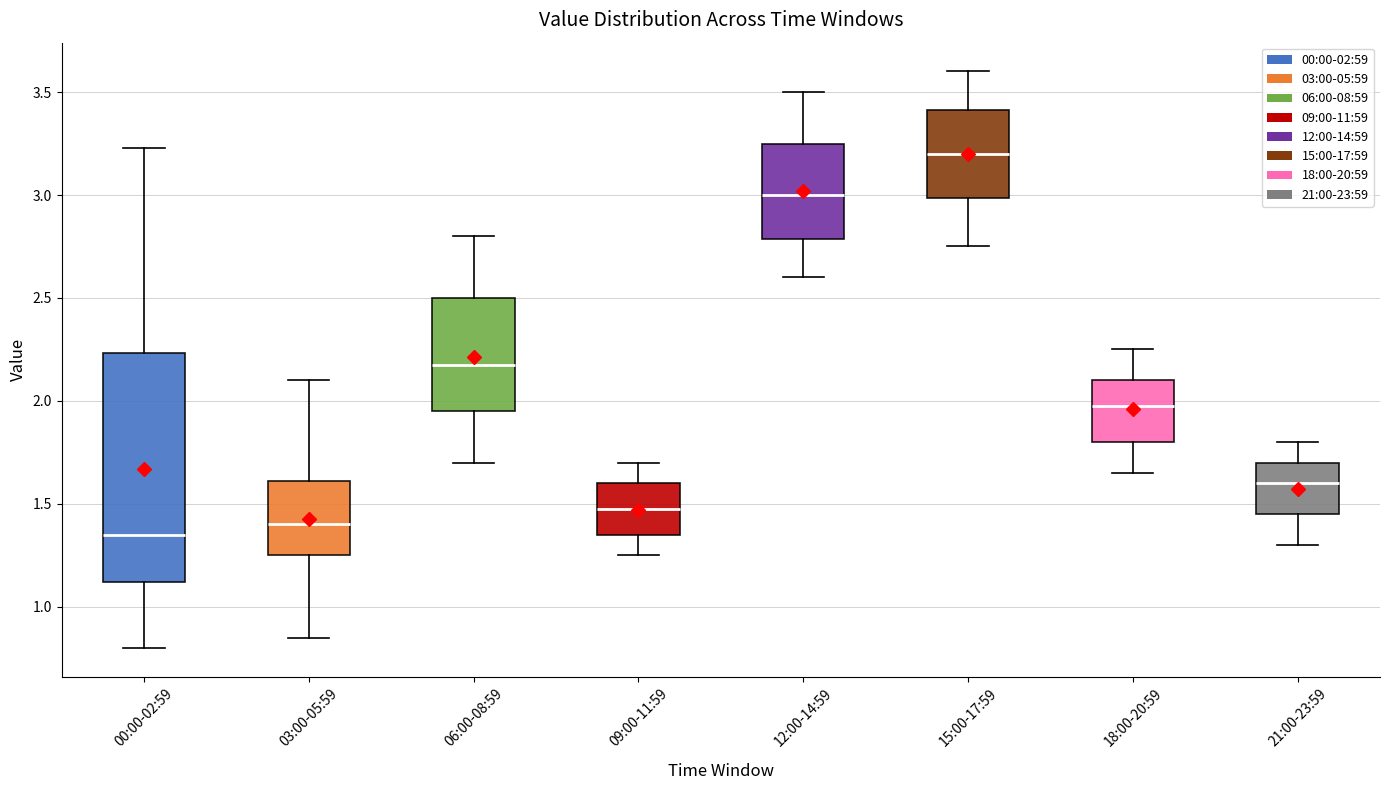

Reading left to right, transcribe this box plot: for each box, give where its median line is, the range the box spans, and where its two whiskers end, as read against the y-axis. The values are not printed on the chart, so give them approximately, as read against the axis.

00:00-02:59: median 1.35, box 1.10 to 2.25, whiskers 0.80 to 3.25
03:00-05:59: median 1.40, box 1.25 to 1.60, whiskers 0.85 to 2.10
06:00-08:59: median 2.20, box 1.95 to 2.50, whiskers 1.70 to 2.80
09:00-11:59: median 1.50, box 1.35 to 1.60, whiskers 1.25 to 1.70
12:00-14:59: median 3.00, box 2.80 to 3.25, whiskers 2.60 to 3.50
15:00-17:59: median 3.20, box 3.00 to 3.40, whiskers 2.75 to 3.60
18:00-20:59: median 2.00, box 1.80 to 2.10, whiskers 1.65 to 2.25
21:00-23:59: median 1.60, box 1.45 to 1.70, whiskers 1.30 to 1.80